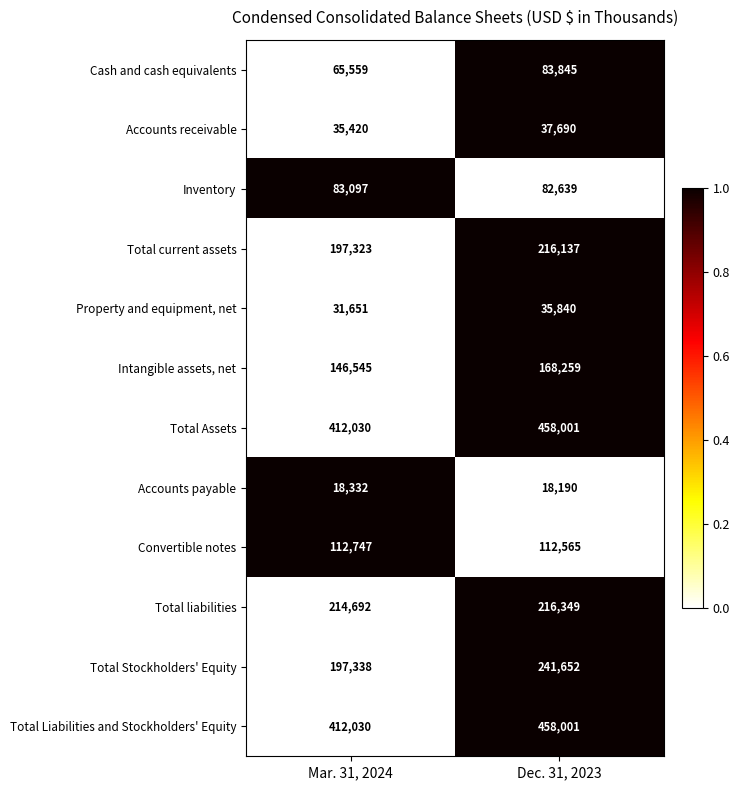

List the labels in order of Convertible notes value, smallest first.

Dec. 31, 2023, Mar. 31, 2024